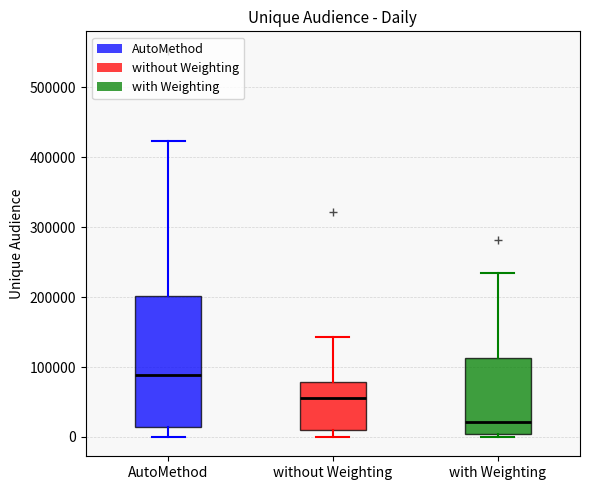

Which box's median line is the highest?

AutoMethod